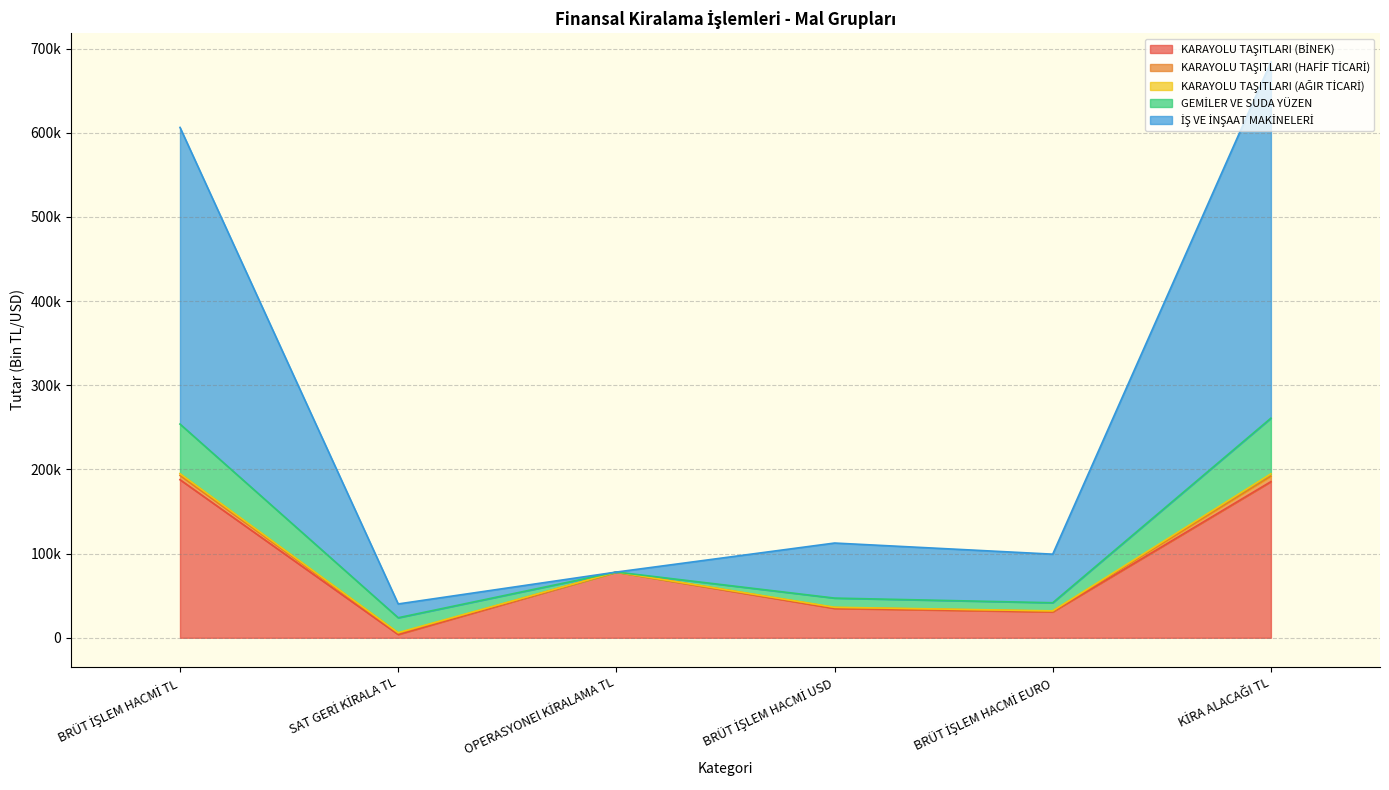

Which series has the largest total across all categories?

İŞ VE İNŞAAT MAKİNELERİ